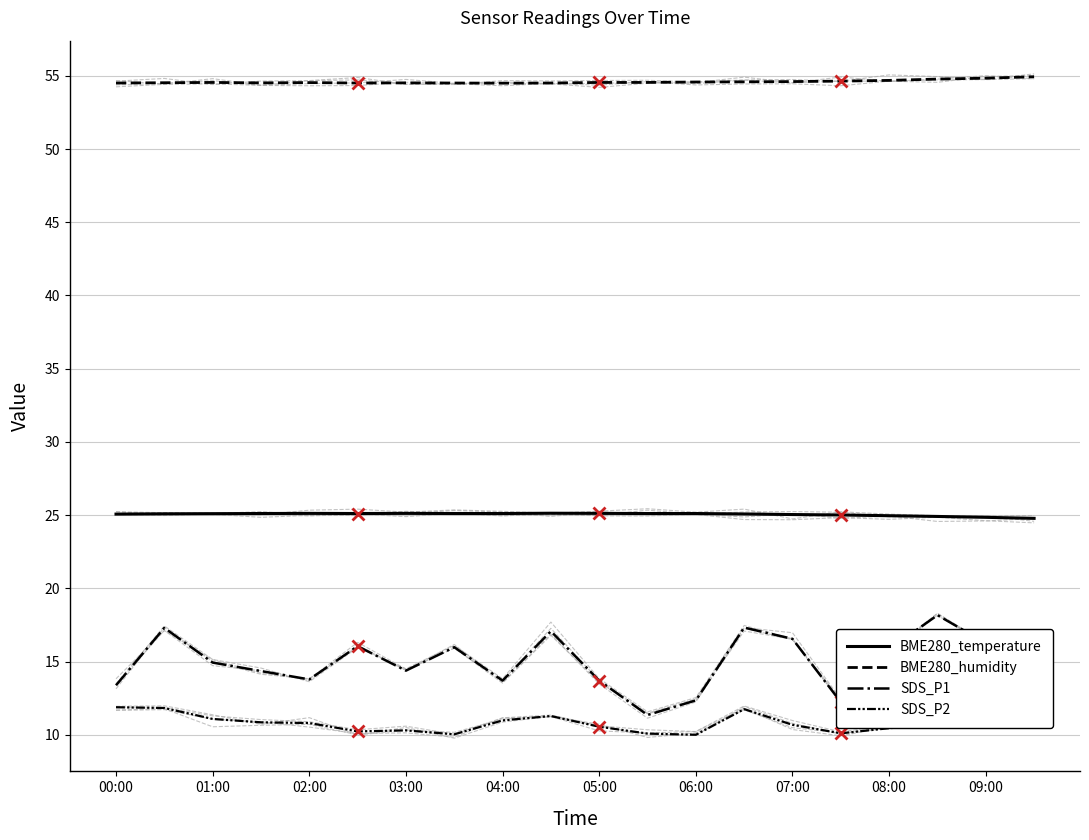

Reading left to right, extract all data points from this chart.

BME280_temperature: 25.1	25.1	25.1	25.1	25.1	25.1	25.1	25.1	25.1	25.1	25.1	25.1	25.1	25.1	25.0	25.0	25.0	24.9	24.9	24.8
BME280_humidity: 54.5	54.5	54.5	54.5	54.5	54.5	54.5	54.5	54.5	54.5	54.5	54.5	54.6	54.6	54.6	54.6	54.7	54.8	54.8	54.9
SDS_P1: 13.4	17.3	14.9	14.3	13.8	16.1	14.4	16.0	13.7	17.1	13.7	11.3	12.3	17.3	16.6	12.2	15.8	18.2	16.3	14.5
SDS_P2: 11.9	11.8	11.1	10.8	10.8	10.2	10.3	10.0	11.0	11.3	10.6	10.1	10.0	11.8	10.7	10.1	10.4	10.7	10.9	11.0